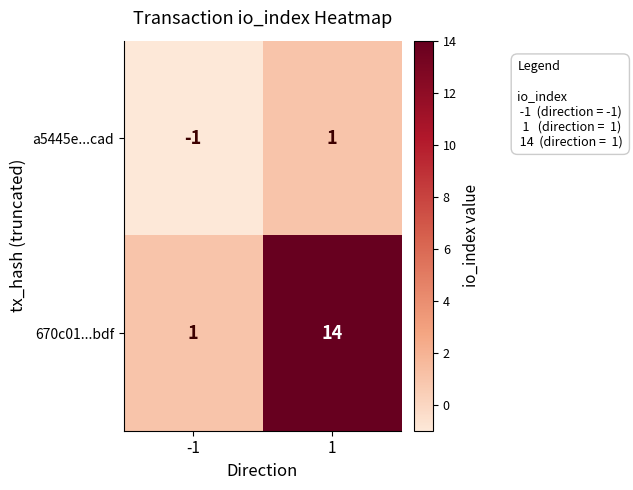

Reading left to right, transcribe all the data shown in this chart.

a5445e...cad: -1=-1	1=1
670c01...bdf: -1=1	1=14